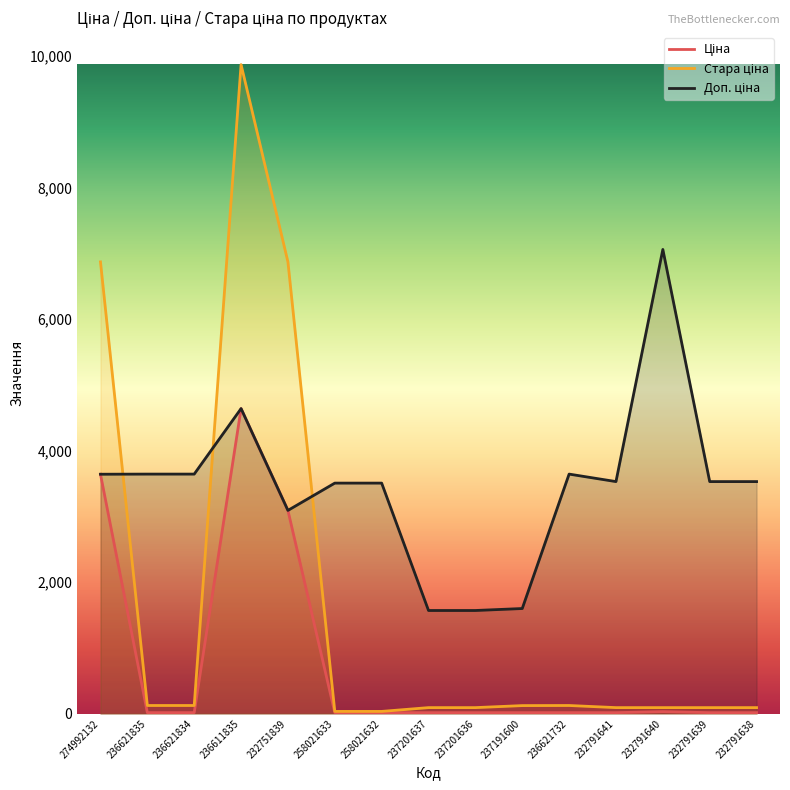

True or false: Ціна and Доп. ціна intersect in this chart.

True